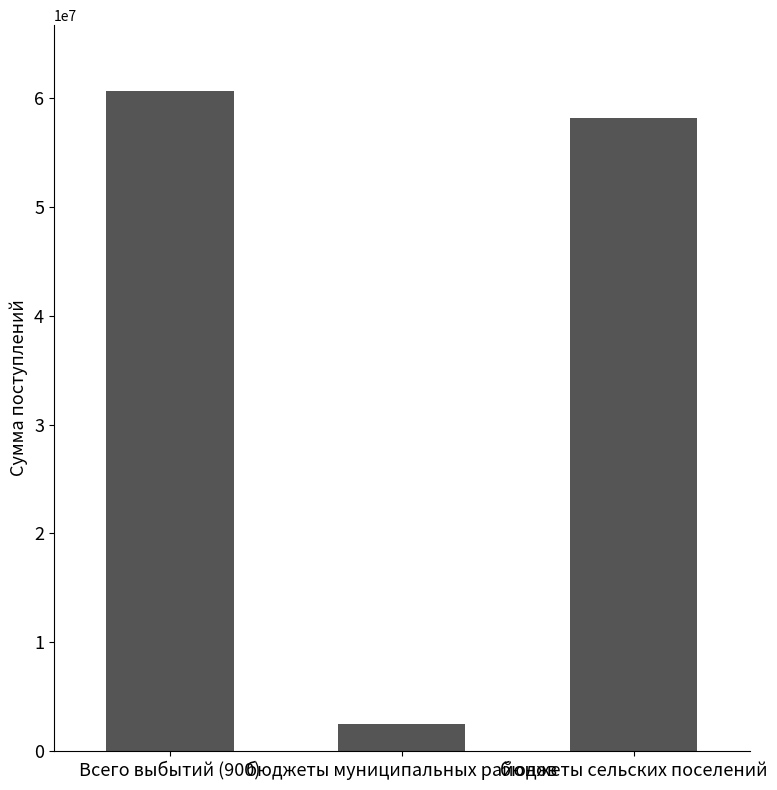

What is the sum of all values?

121334209.1